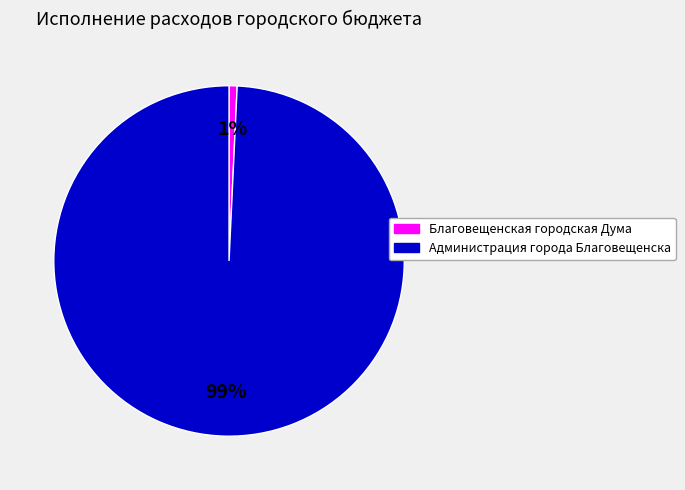

Count the number of slices in the pie.

2